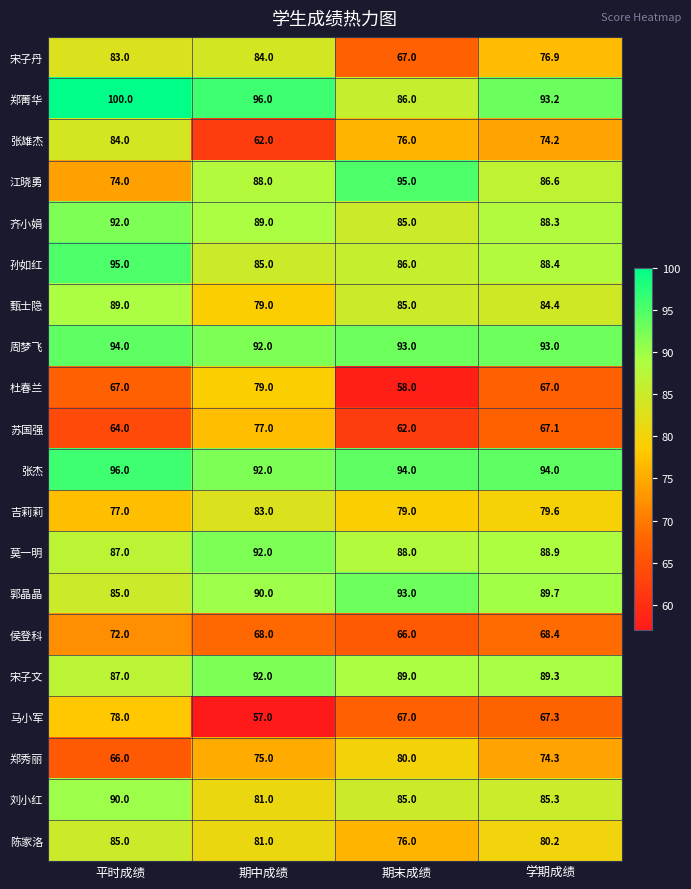

Which category has the highest value across all series?

平时成绩